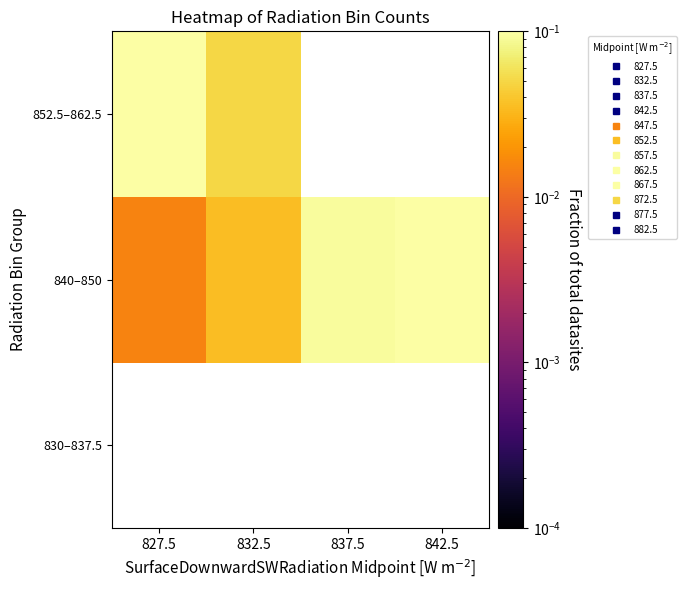

True or false: 840–850 has a value of 0.1 at 837.5.

False